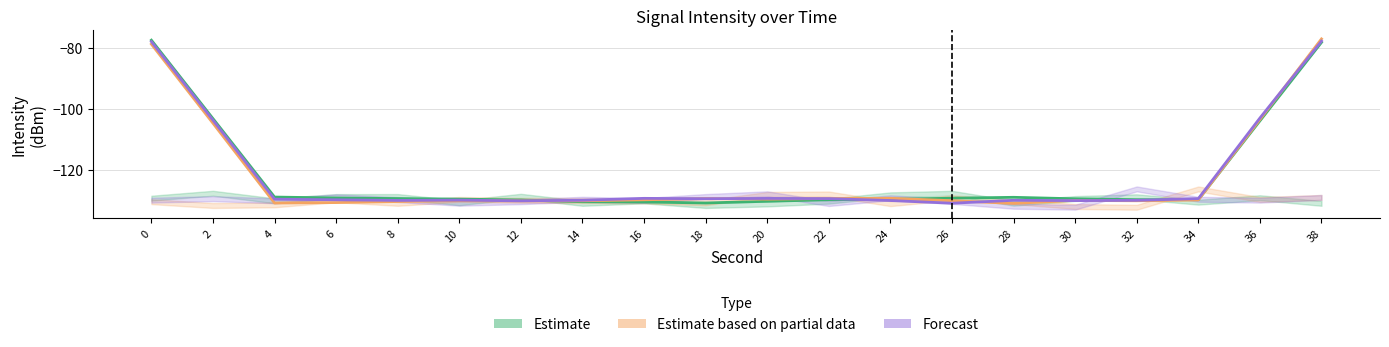

What is the sum of all Estimate based on partial data values?

-2446.0